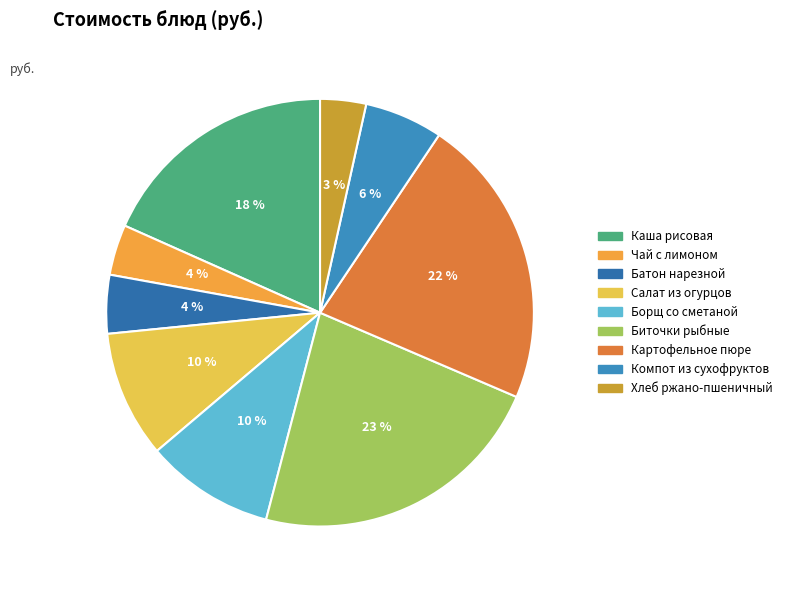

Count the number of slices in the pie.

9